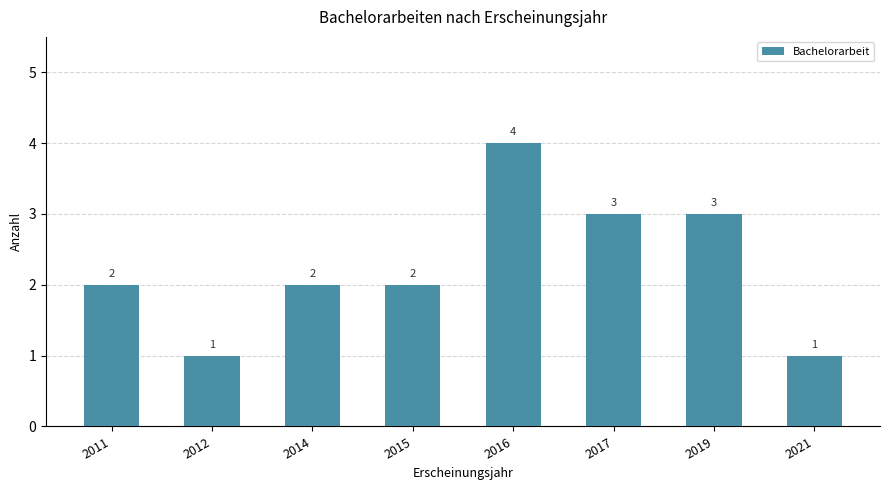

Read the value at 2016.

4